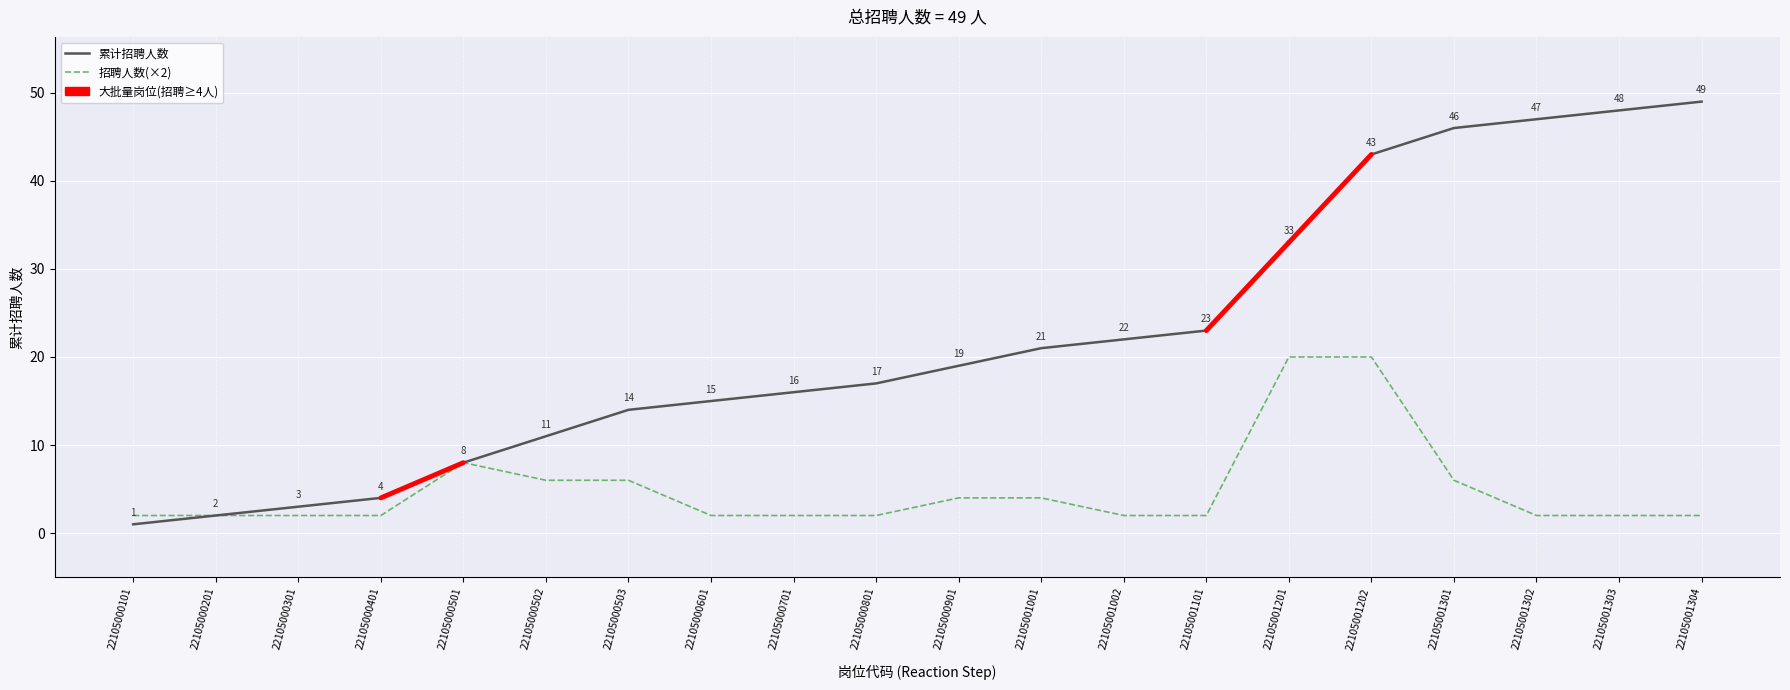

Is the value of 招聘人数(×2) at 22105001001 greater than the value of 累计招聘人数 at 22105001301?

No